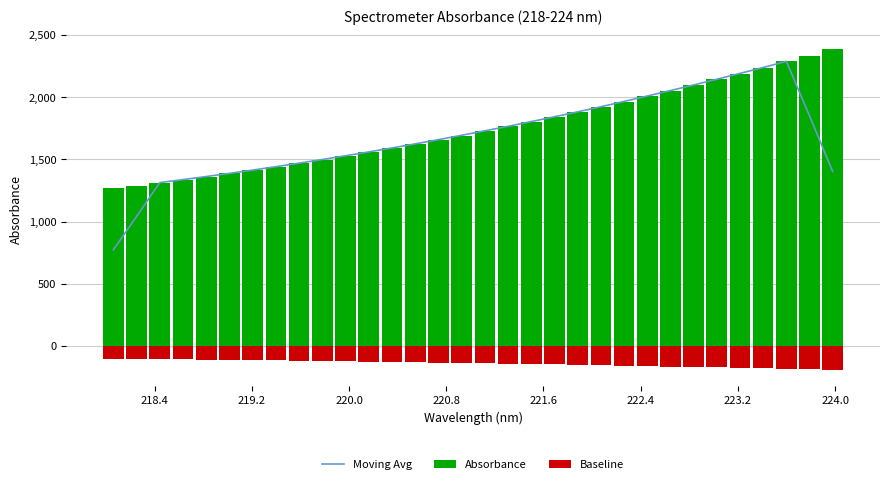

Reading right to left, extract all data points from this chart.

Moving Avg: 1403.0	1850.8	2288.8	2239.2	2191.9	2144.8	2098.7	2053.8	2009.7	1966.5	1923.6	1882.7	1843.1	1804.5	1766.4	1730.3	1694.4	1659.2	1625.2	1592.5	1560.7	1529.7	1499.6	1470.3	1442.0	1414.6	1388.4	1362.8	1338.1	1314.2	1041.8	774.1
Absorbance: 2391.0	2335.3	2288.8	2238.9	2189.8	2143.2	2098.7	2053.3	2008.3	1965.6	1922.6	1882.4	1838.8	1804.3	1767.3	1729.4	1692.1	1658.2	1625.0	1591.1	1559.7	1528.6	1499.3	1469.6	1440.9	1413.0	1387.4	1362.3	1338.5	1312.8	1289.5	1268.1
Baseline: -191.3	-186.8	-183.1	-179.1	-175.2	-171.5	-167.9	-164.3	-160.7	-157.2	-153.8	-150.6	-147.1	-144.3	-141.4	-138.4	-135.4	-132.7	-130.0	-127.3	-124.8	-122.3	-119.9	-117.6	-115.3	-113.0	-111.0	-109.0	-107.1	-105.0	-103.2	-101.4